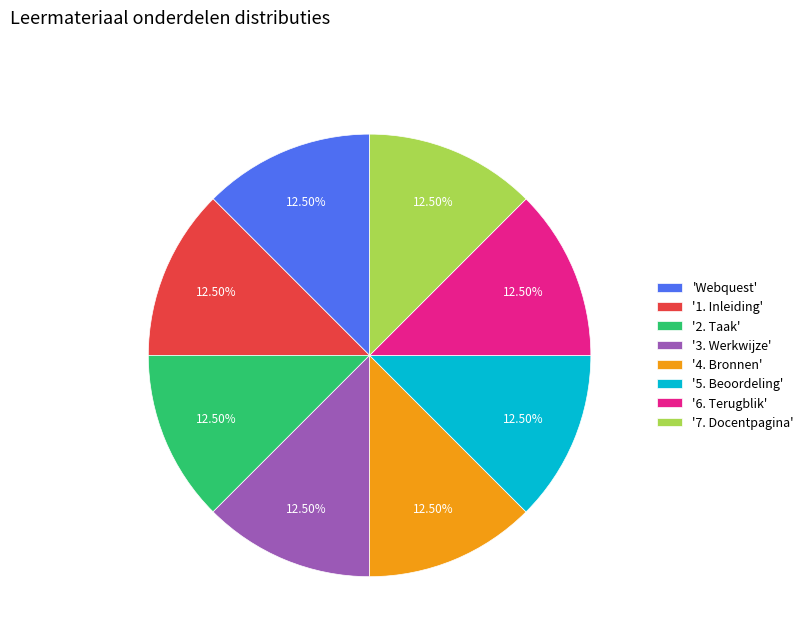

How many segments does this pie chart have?

8